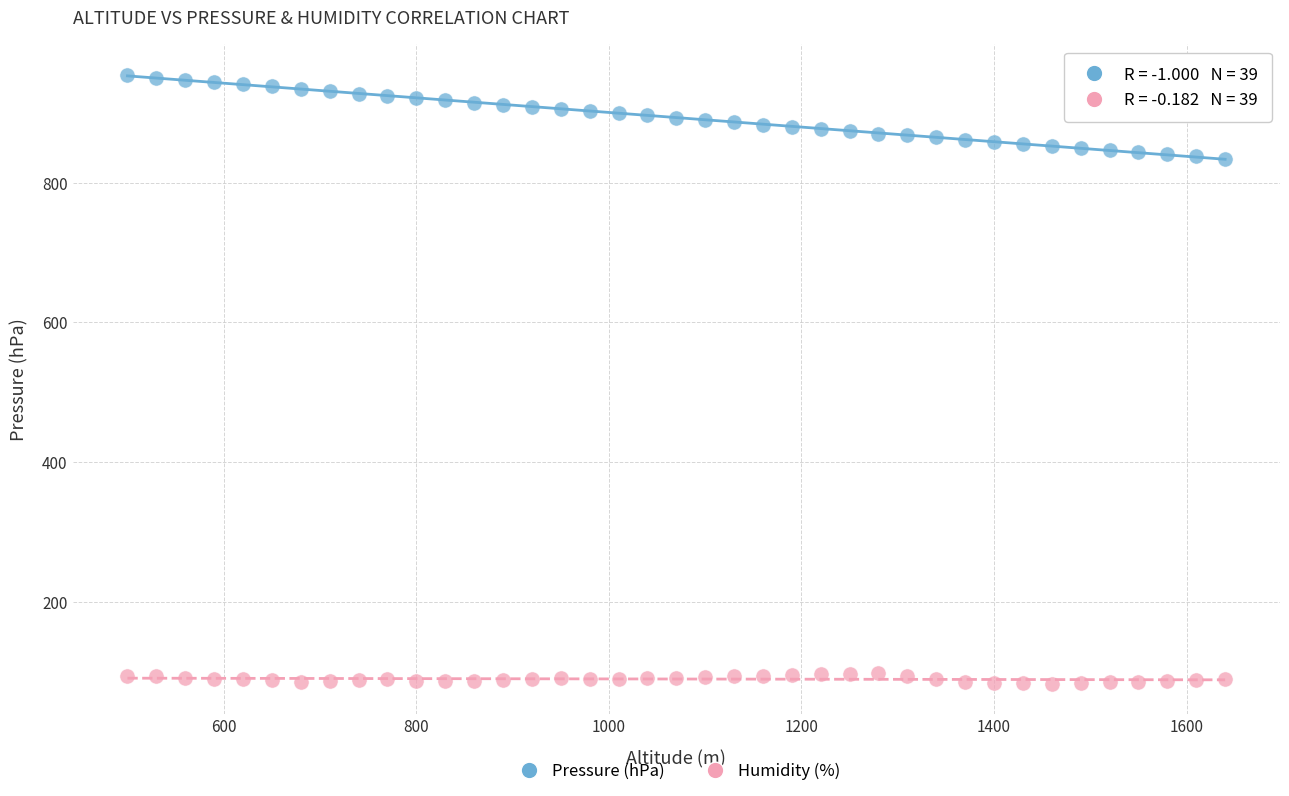

Which series has the largest Y range (max minus min)?

Pressure (hPa)